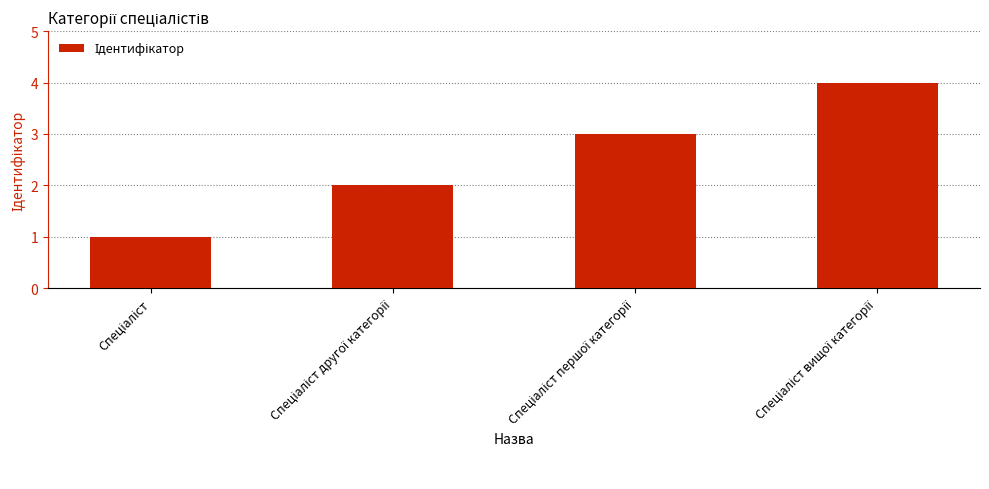

What is the sum of all values?

10